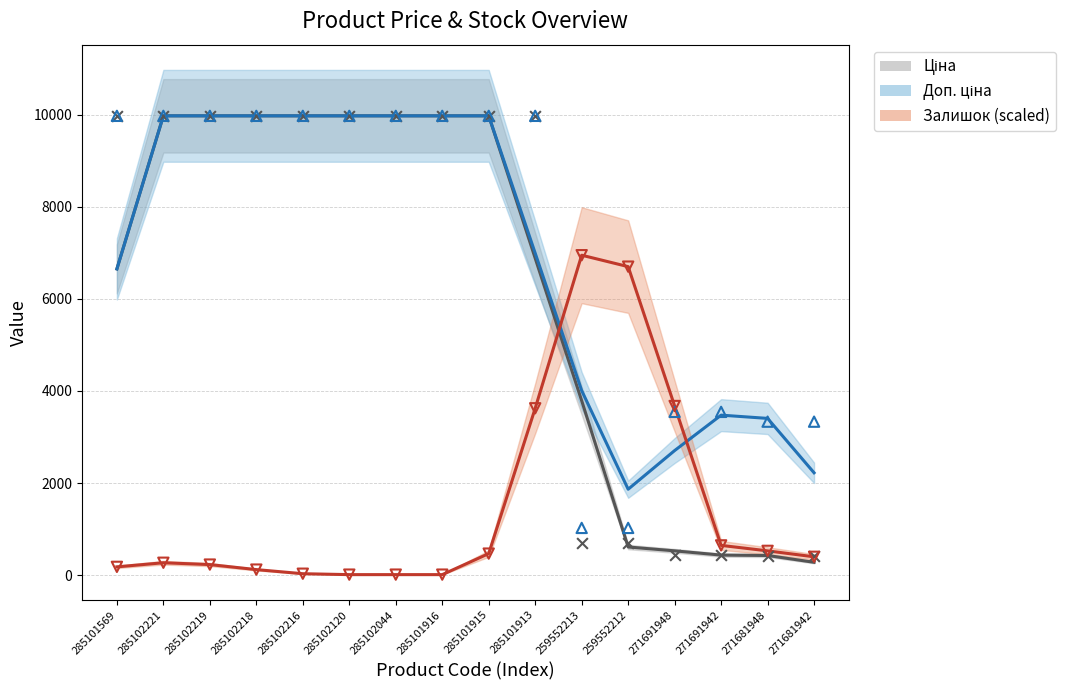

Is the value of Ціна at 285102216 greater than the value of Доп. ціна at 285101569?

Yes